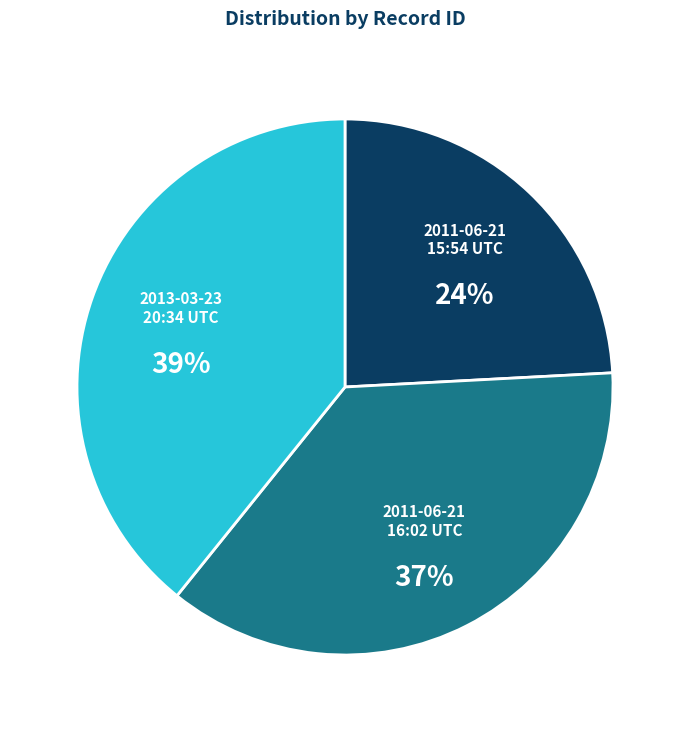

Is there a majority slice in this chart?

No